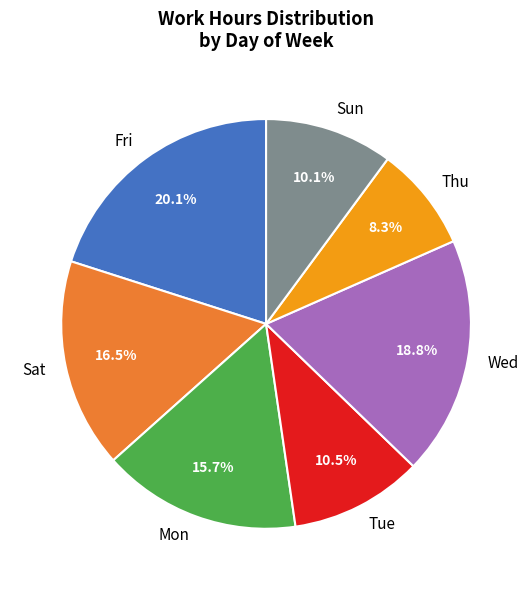

What is the smallest slice in the pie chart?

Thu